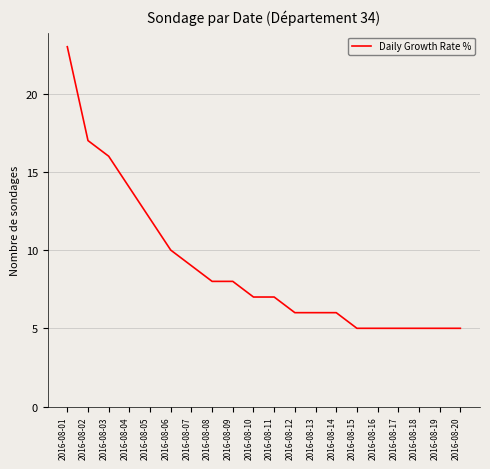

Reading right to left, list all the values displayed in this chart.

2016-08-20=5	2016-08-19=5	2016-08-18=5	2016-08-17=5	2016-08-16=5	2016-08-15=5	2016-08-14=6	2016-08-13=6	2016-08-12=6	2016-08-11=7	2016-08-10=7	2016-08-09=8	2016-08-08=8	2016-08-07=9	2016-08-06=10	2016-08-05=12	2016-08-04=14	2016-08-03=16	2016-08-02=17	2016-08-01=23